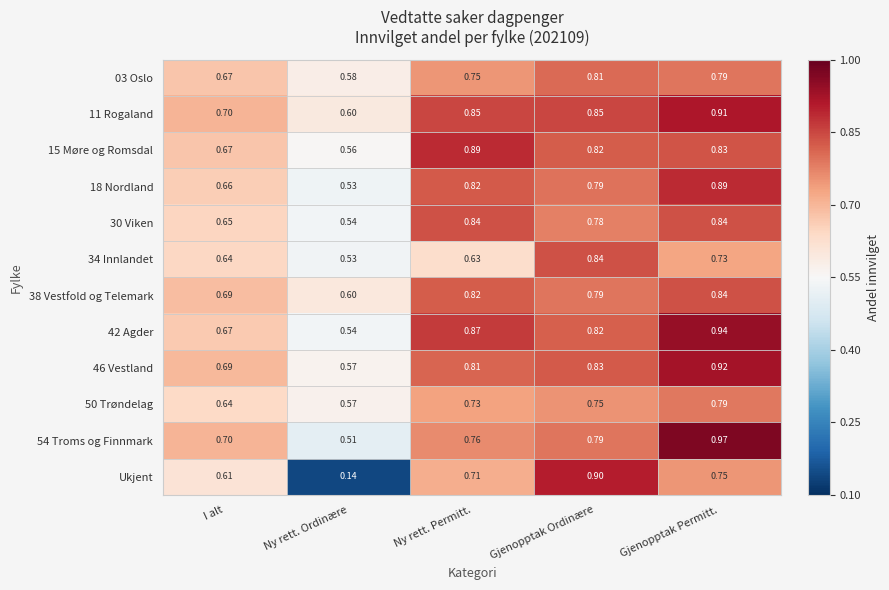

At which category is the sum across all series the highest?

Gjenopptak Permitt.